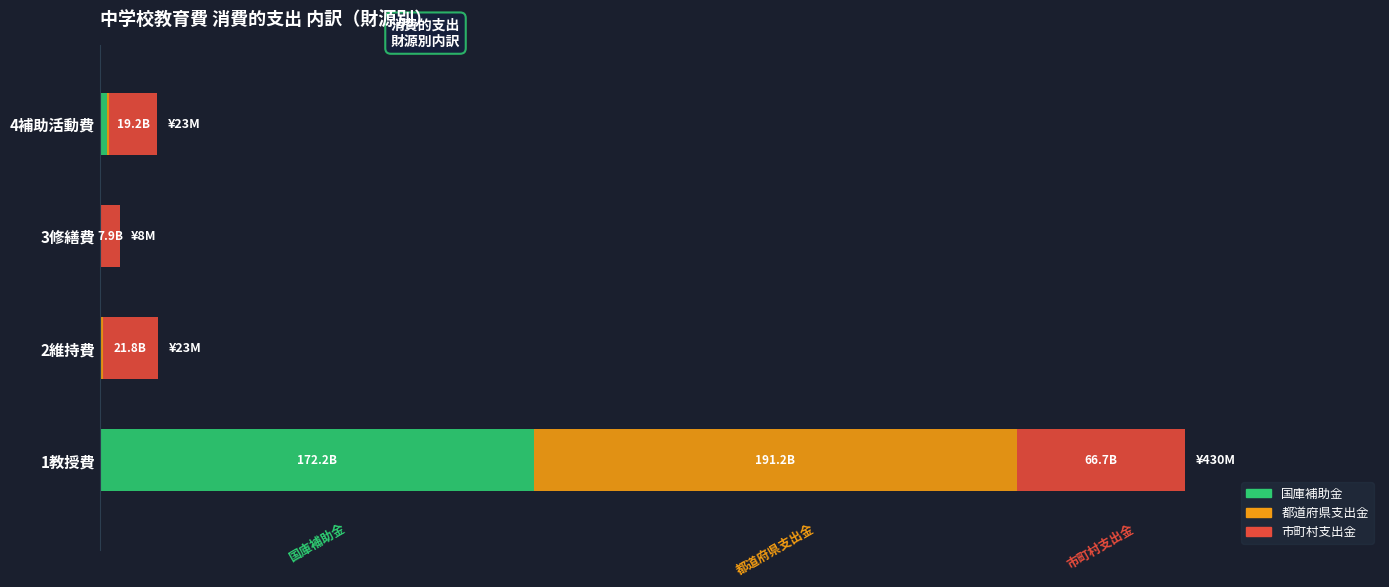

What are all the series names shown in the legend?

国庫補助金, 都道府県支出金, 市町村支出金